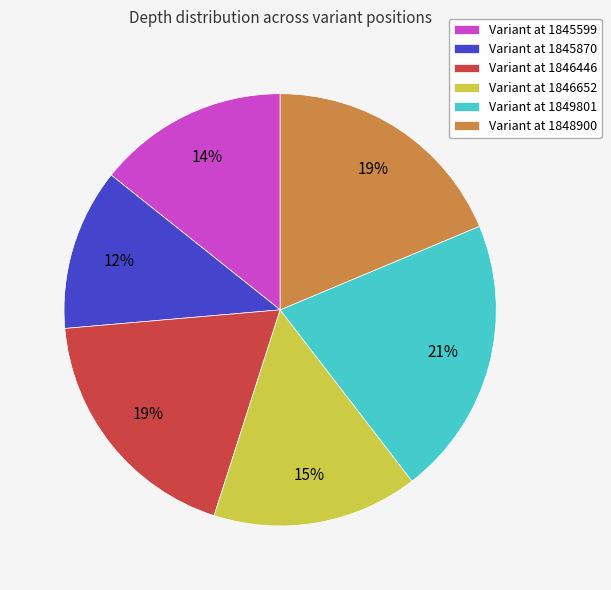

What is the largest slice in the pie chart?

Variant at 1849801